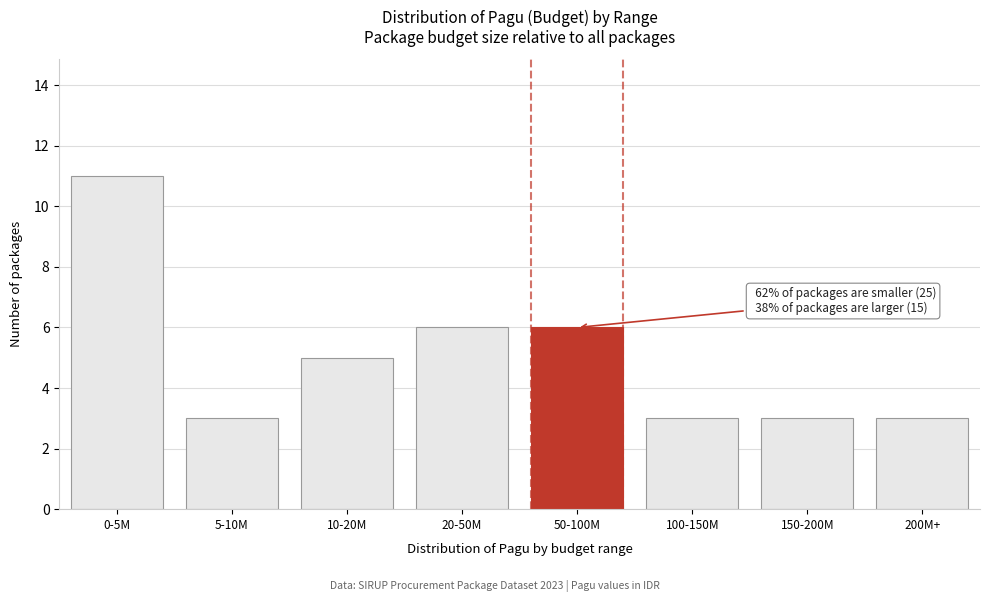

Reading right to left, what are all the values shown in this chart?

200M+=3	150-200M=3	100-150M=3	50-100M=6	20-50M=6	10-20M=5	5-10M=3	0-5M=11